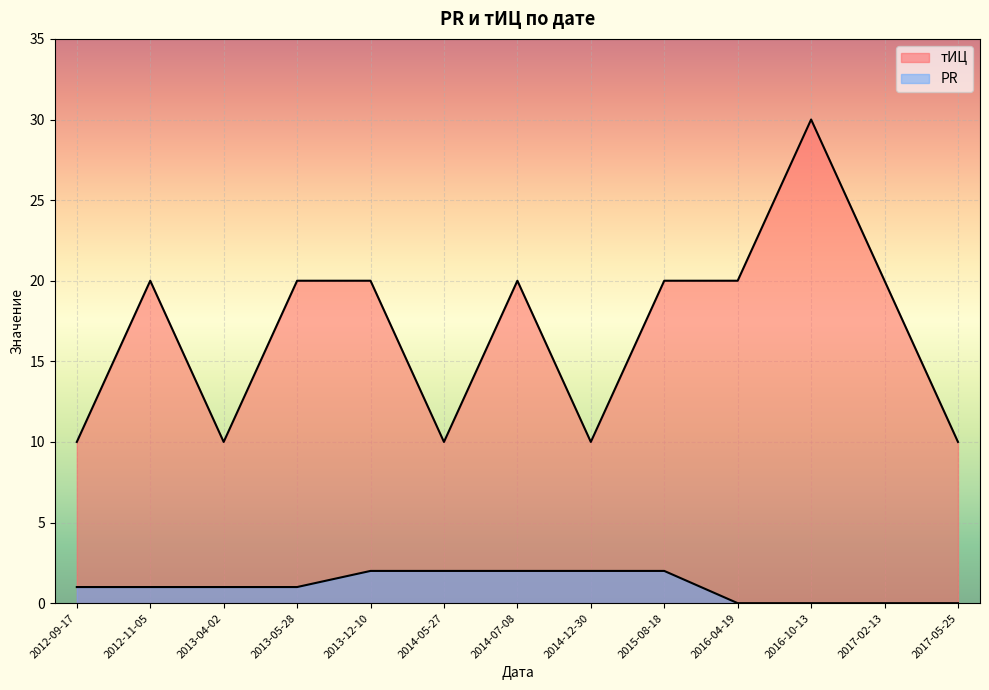

True or false: PR has more than 0 points higher than both neighbors.

False